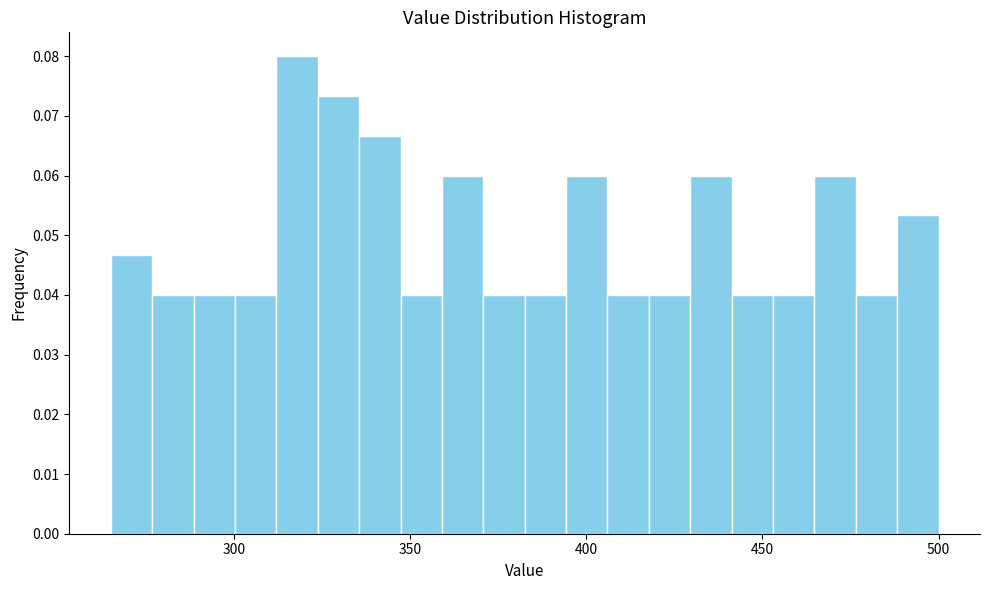

Read against the x-axis, roughly where is the centre of the tallest bar?

320